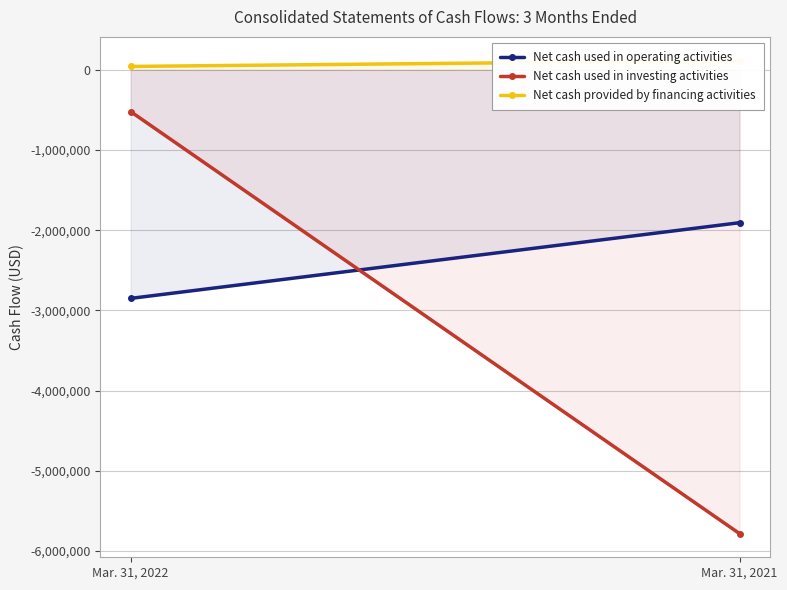

The value of Net cash used in investing activities at Mar. 31, 2021 is -3661164. True or false?

False